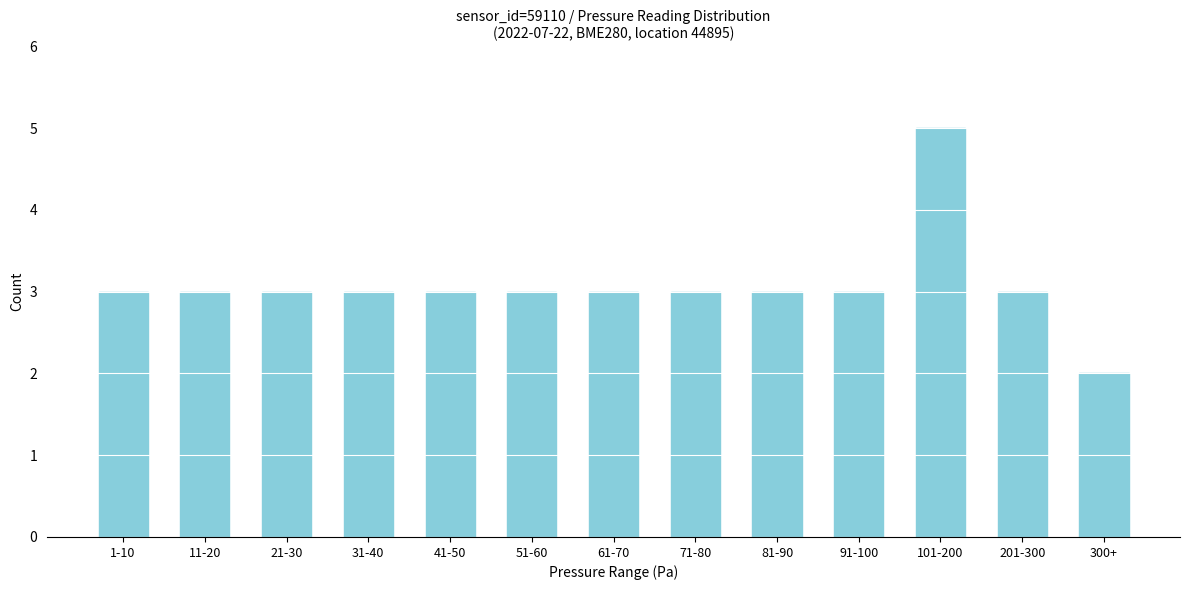

Reading right to left, list all the values displayed in this chart.

300+=2	201-300=3	101-200=5	91-100=3	81-90=3	71-80=3	61-70=3	51-60=3	41-50=3	31-40=3	21-30=3	11-20=3	1-10=3